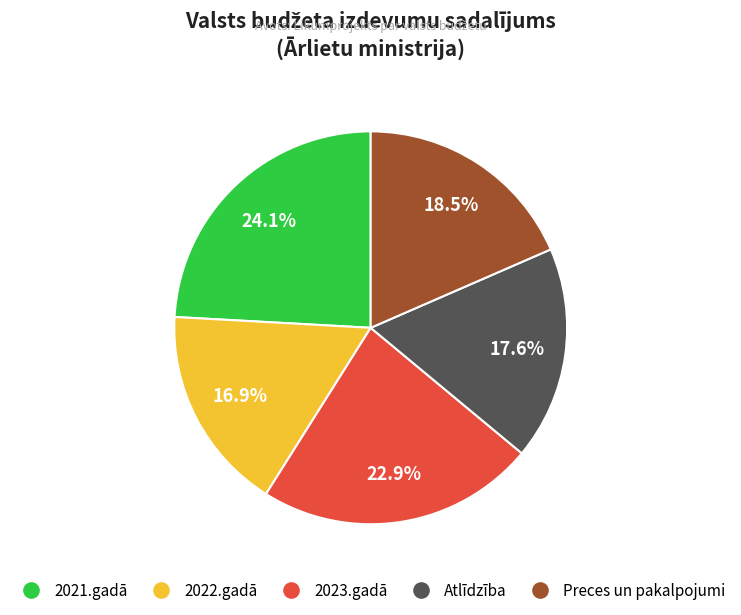

Does 2022.gadā represent more than half of the total?

No